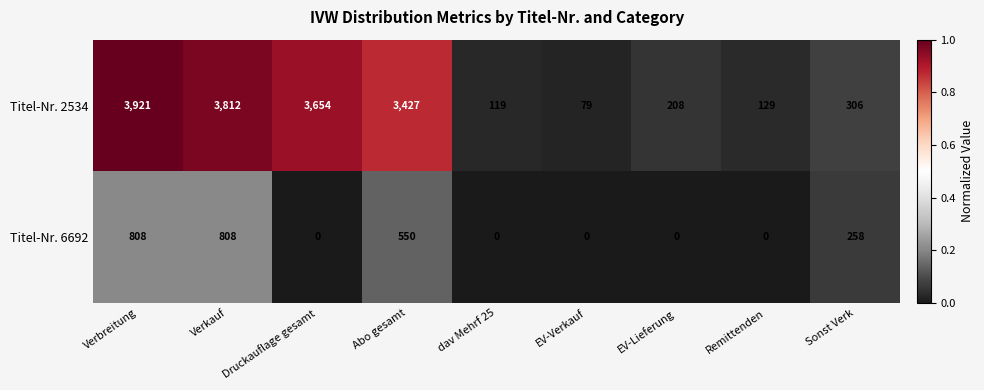

What is the sum of the Titel-Nr. 2534 values at Verbreitung and dav Mehrf 25?

4040